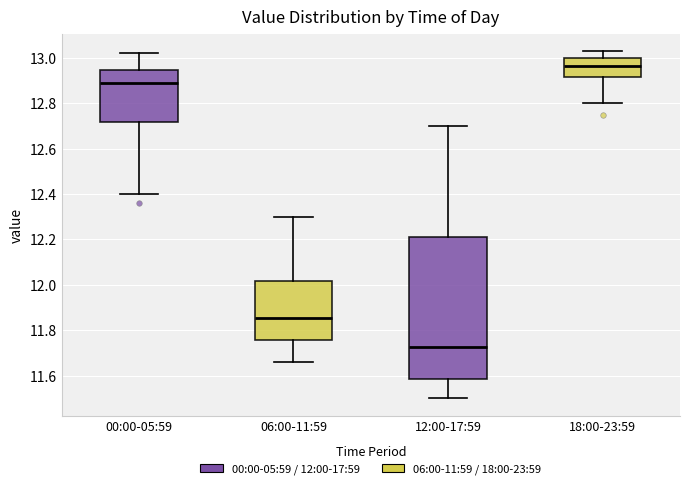

Comparing the boxes themselves (not the whiskers), which one is the tallest?

12:00-17:59